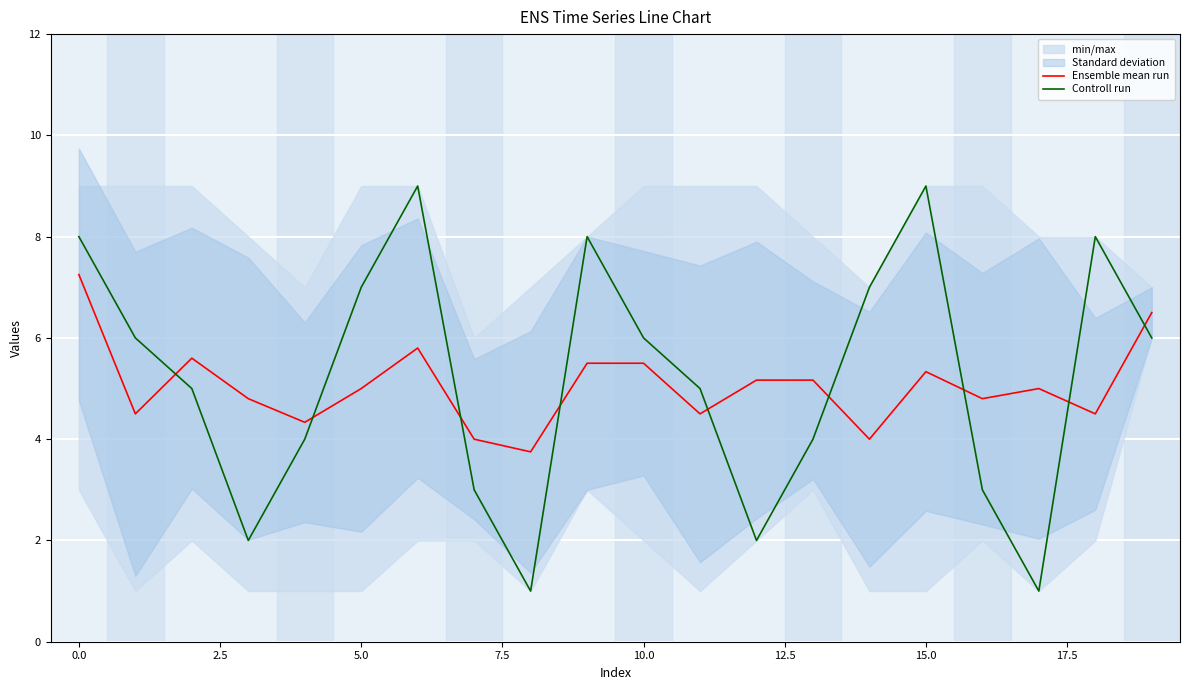

List the series in order of their overall mean, lowest first.

Ensemble mean run, Controll run